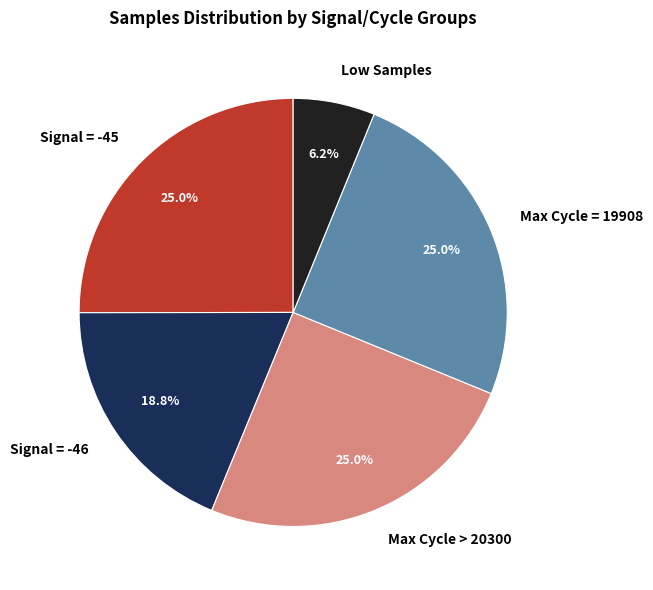

What is the ratio of the value at Max Cycle > 20300 to the value at Signal = -46?

1.3